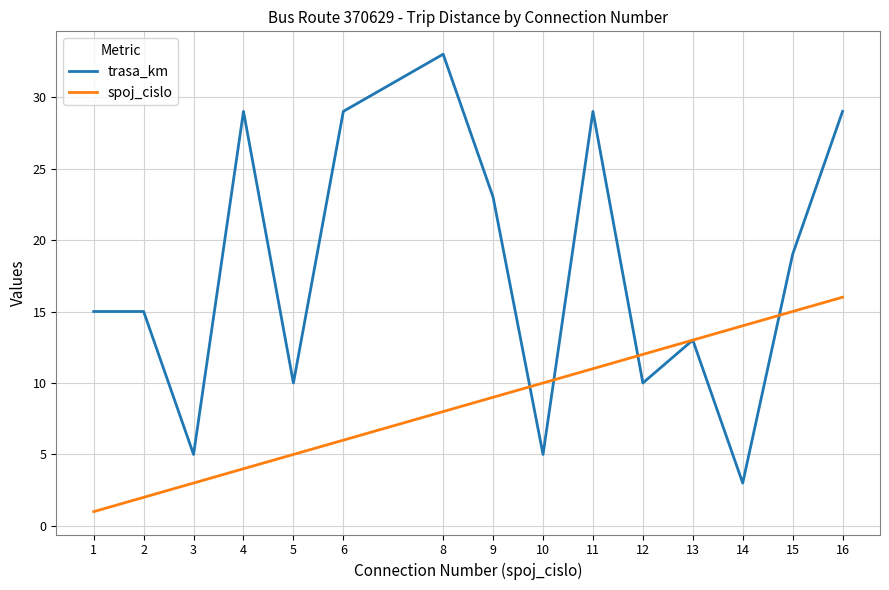

What is the smallest value displayed?

1